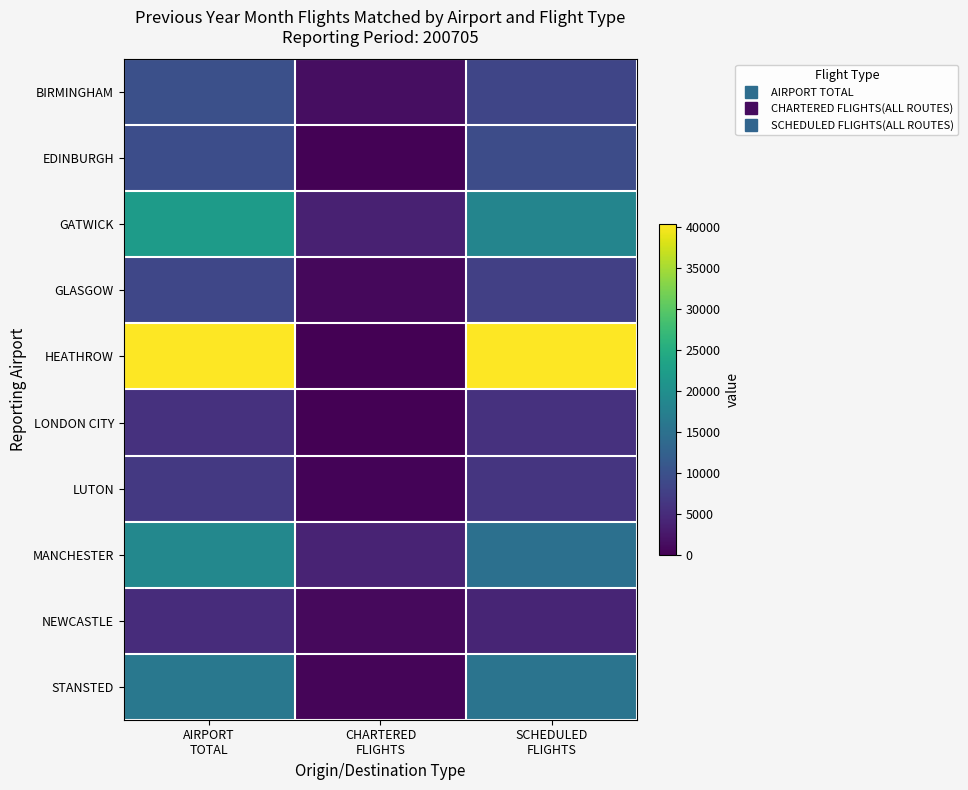

At SCHEDULED FLIGHTS, list the series in order from largest to smallest.

HEATHROW, GATWICK, STANSTED, MANCHESTER, EDINBURGH, BIRMINGHAM, GLASGOW, LUTON, LONDON CITY, NEWCASTLE